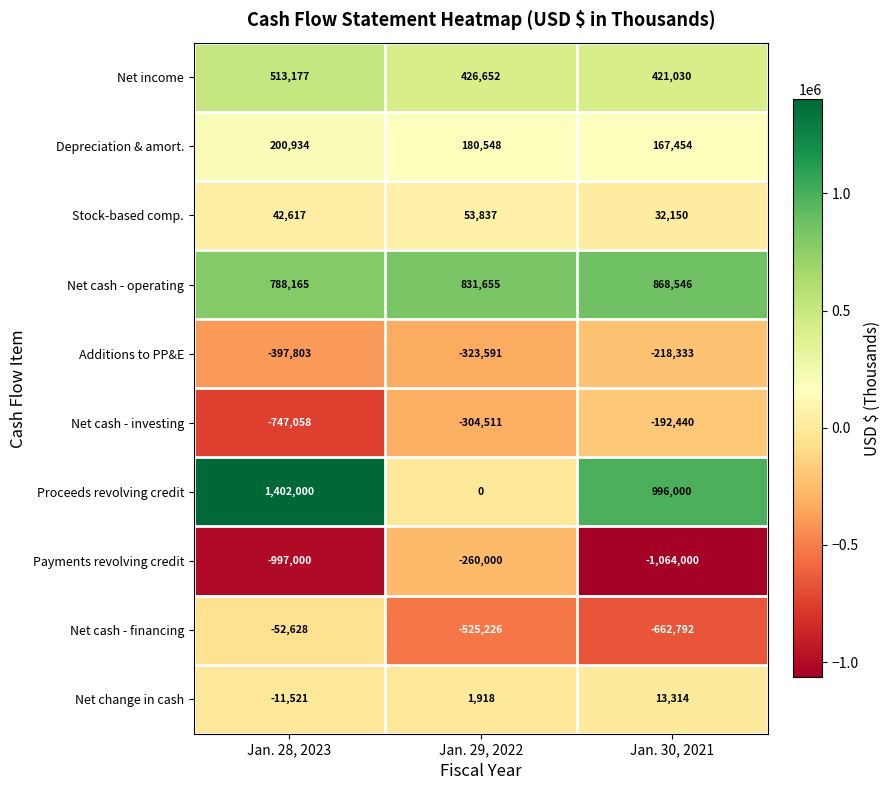

Which category has the highest value across all series?

Jan. 28, 2023